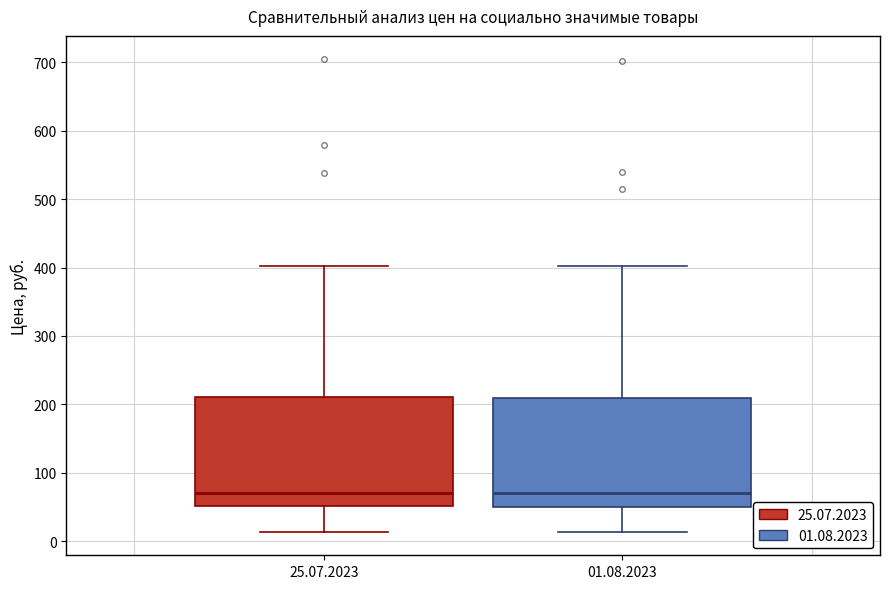

Reading left to right, read every box against the y-axis: the position of its median line, the range the box covers, and the ends of its whiskers. The values are not printed on the chart, so give them approximately, as read against the axis.

25.07.2023: median 70, box 50 to 210, whiskers 10 to 400
01.08.2023: median 70, box 50 to 210, whiskers 10 to 400